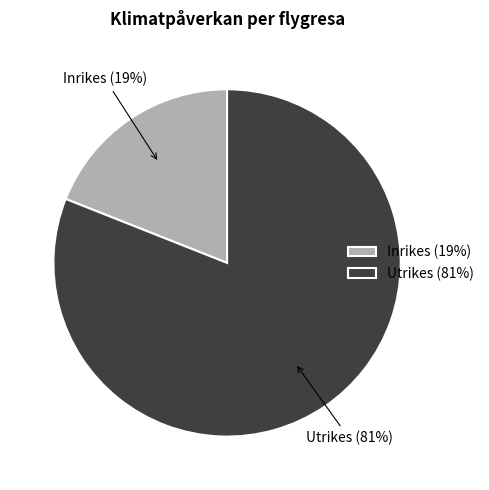

Which category accounts for the majority?

Utrikes (81%)